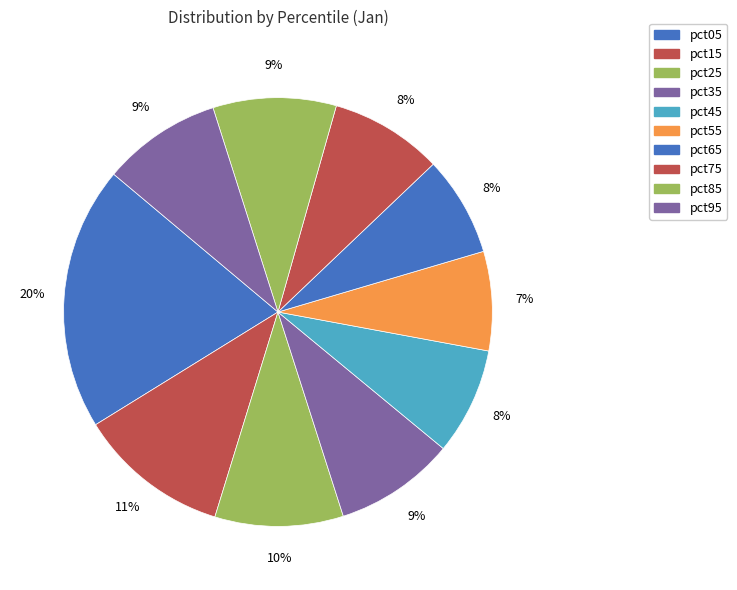

How many slices are in this pie chart?

10